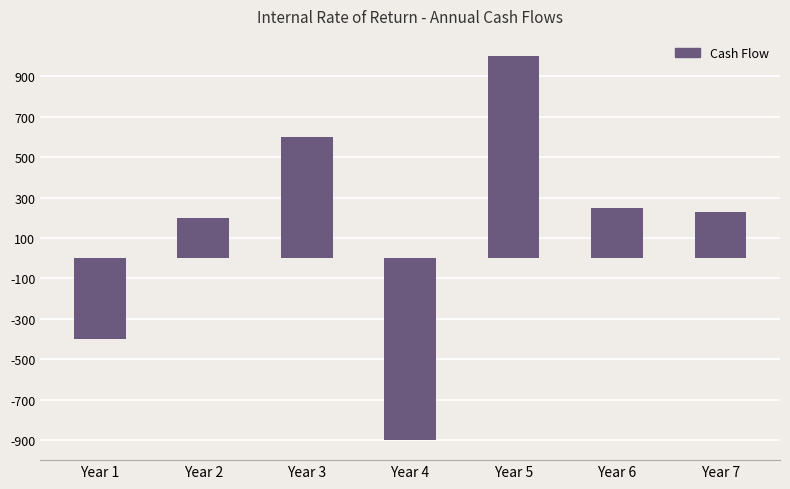

At which category does the chart reach its minimum across all series?

Year 4